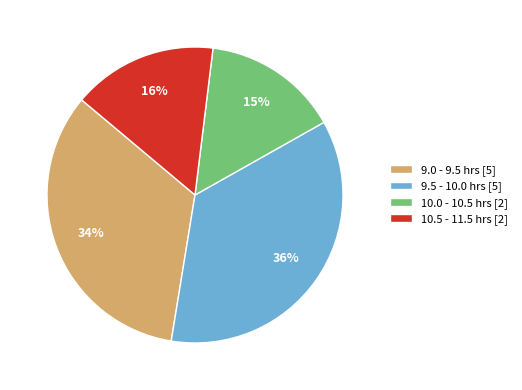

Which has a higher value, 10.0 - 10.5 hrs [2] or 9.5 - 10.0 hrs [5]?

9.5 - 10.0 hrs [5]